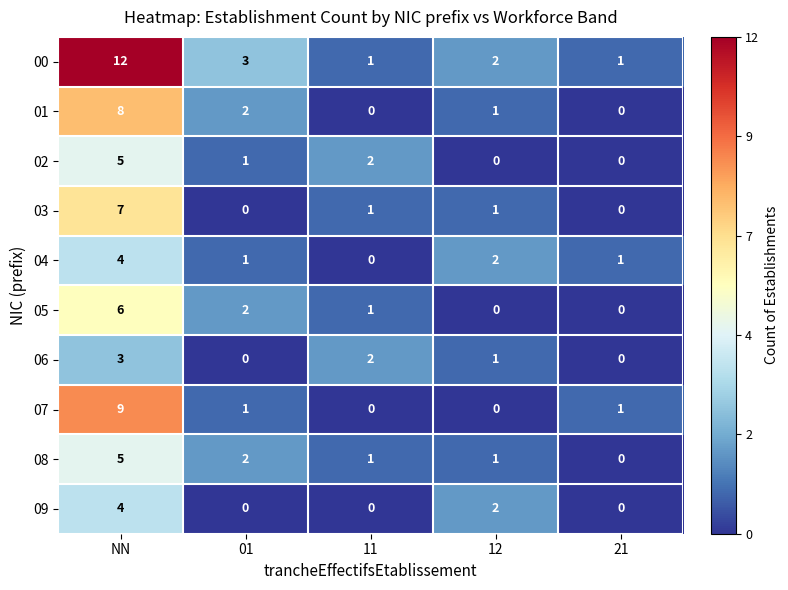

What is the difference between the maximum and minimum values in the 09 series?

4